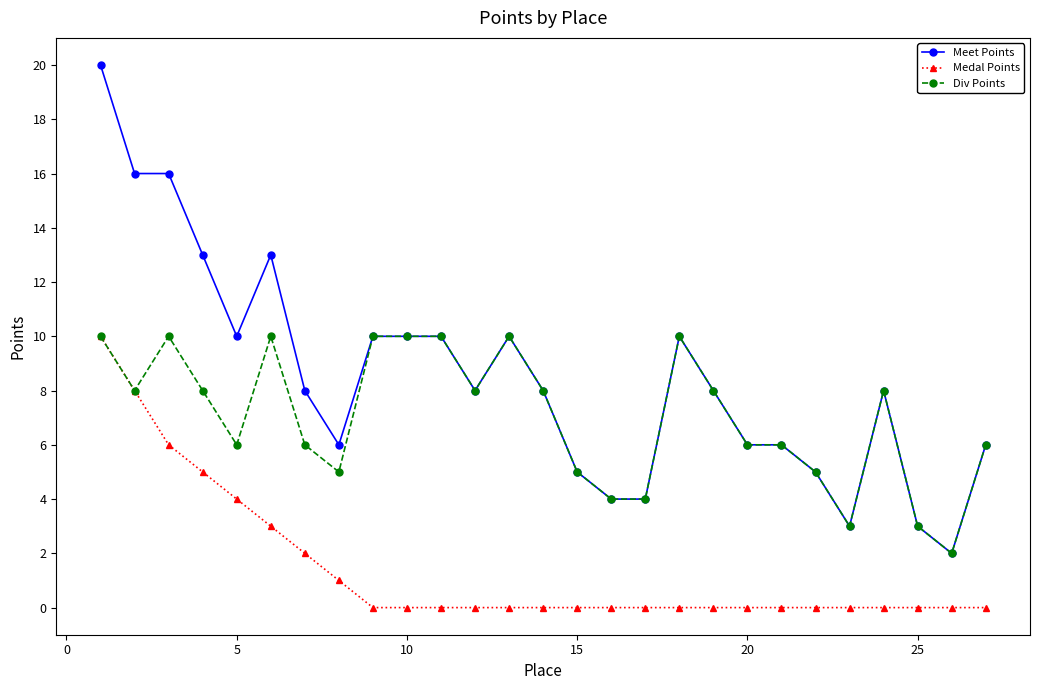

List the series in order of their overall mean, lowest first.

Medal Points, Div Points, Meet Points